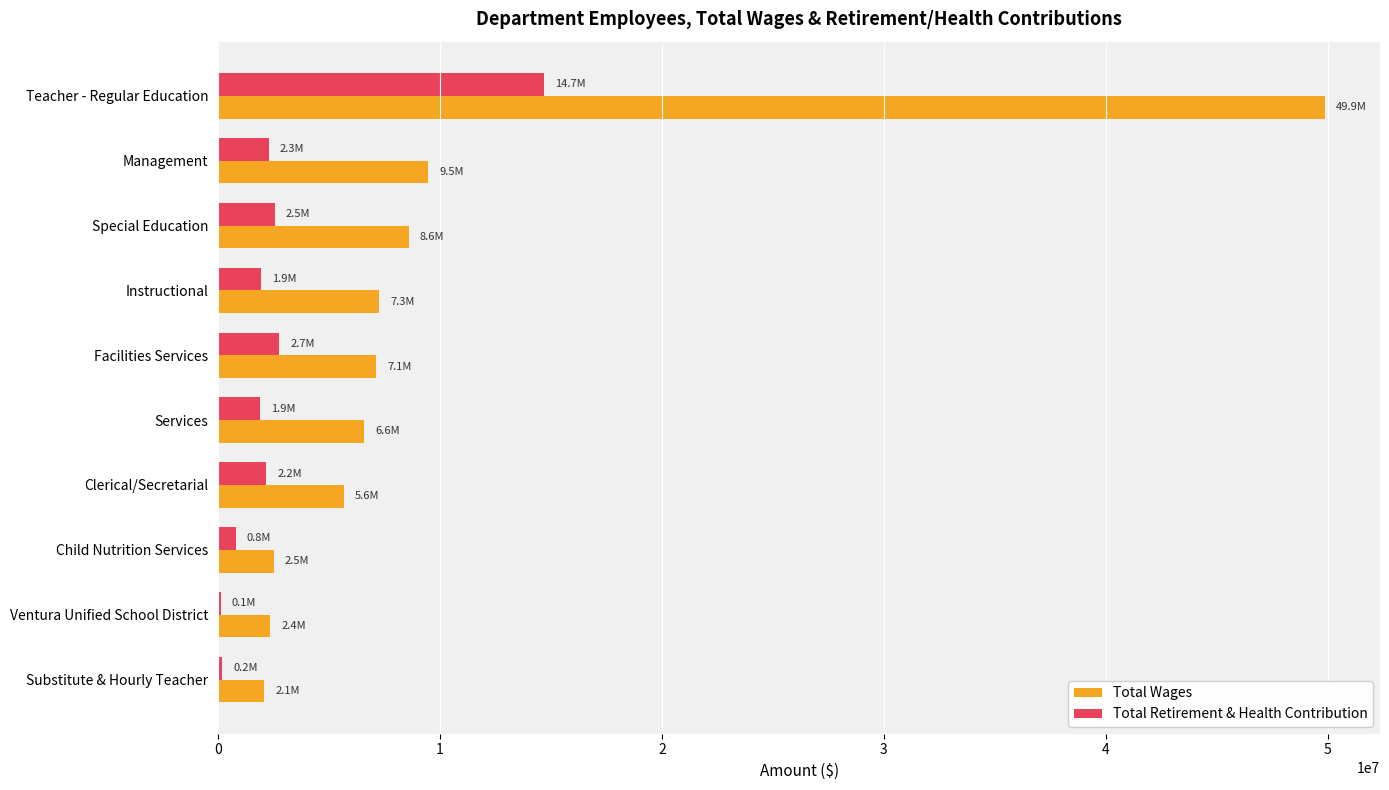

What is the highest value of the Total Retirement & Health Contribution series?

14698985